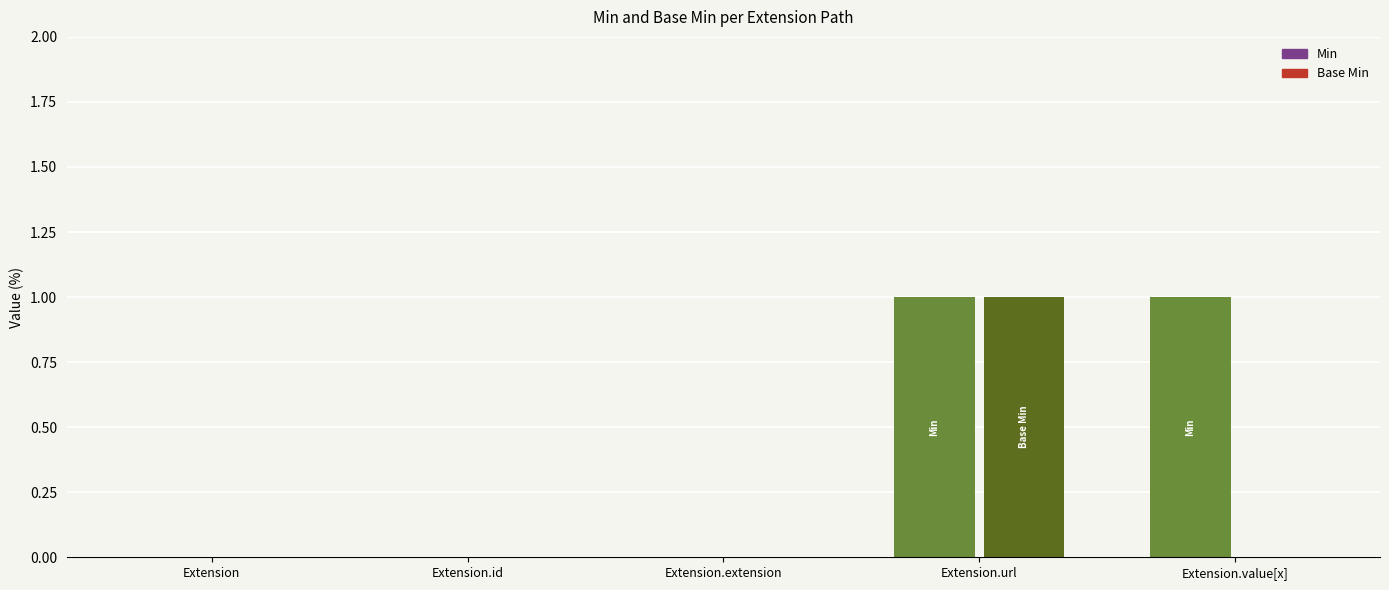

What is the total value across all series at Extension.value[x]?

1